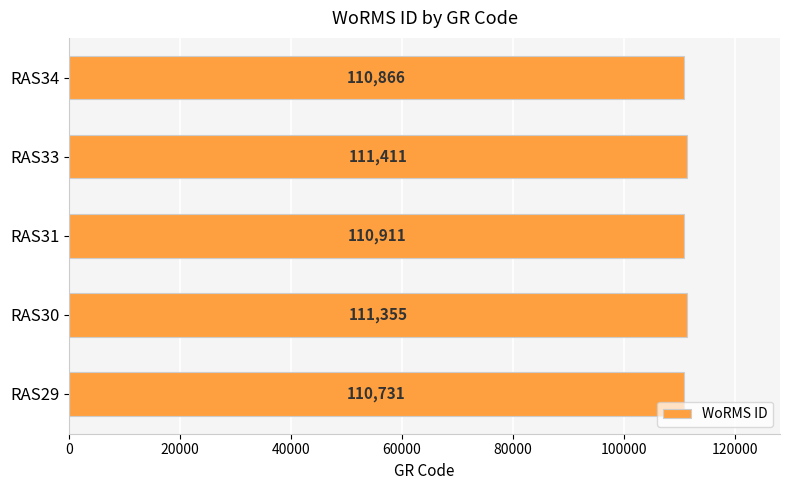

List the labels in order of value, smallest first.

RAS29, RAS34, RAS31, RAS30, RAS33